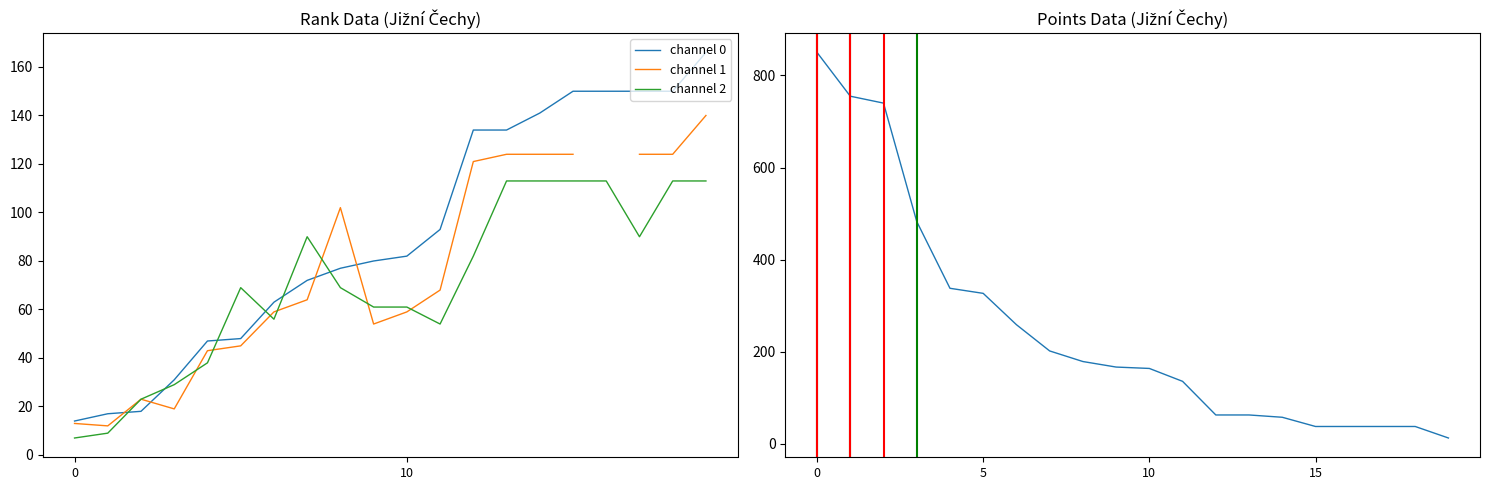

Which series ends up on top after the final intersection of channel 2 and channel 0?

channel 0